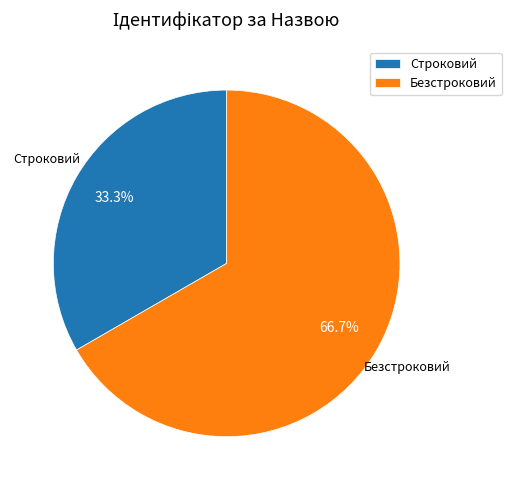

What is the ratio of the value at Строковий to the value at Безстроковий?

0.5